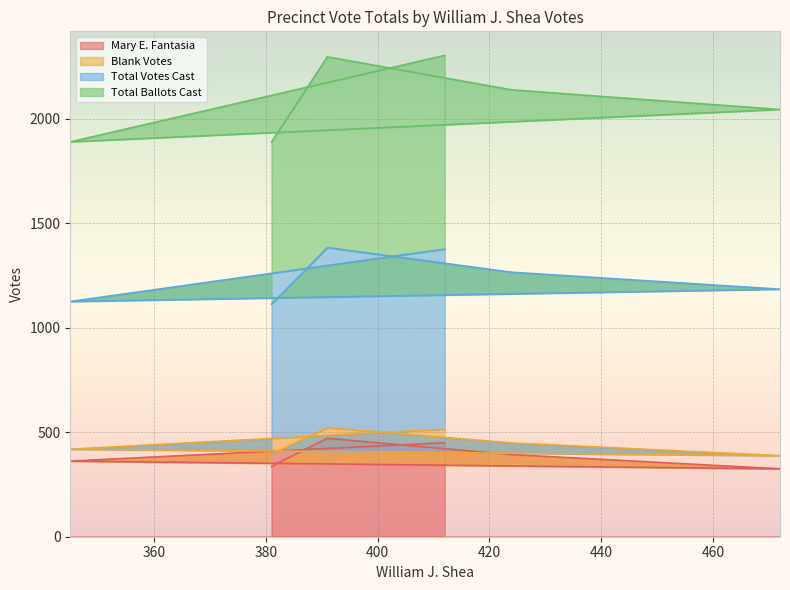

What is the minimum value for Mary E. Fantasia?

325